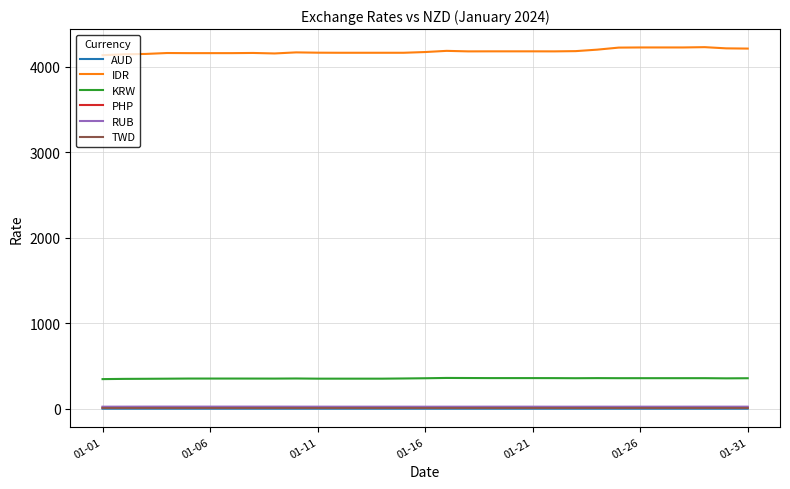

What is the maximum value shown in the chart?

4231.5